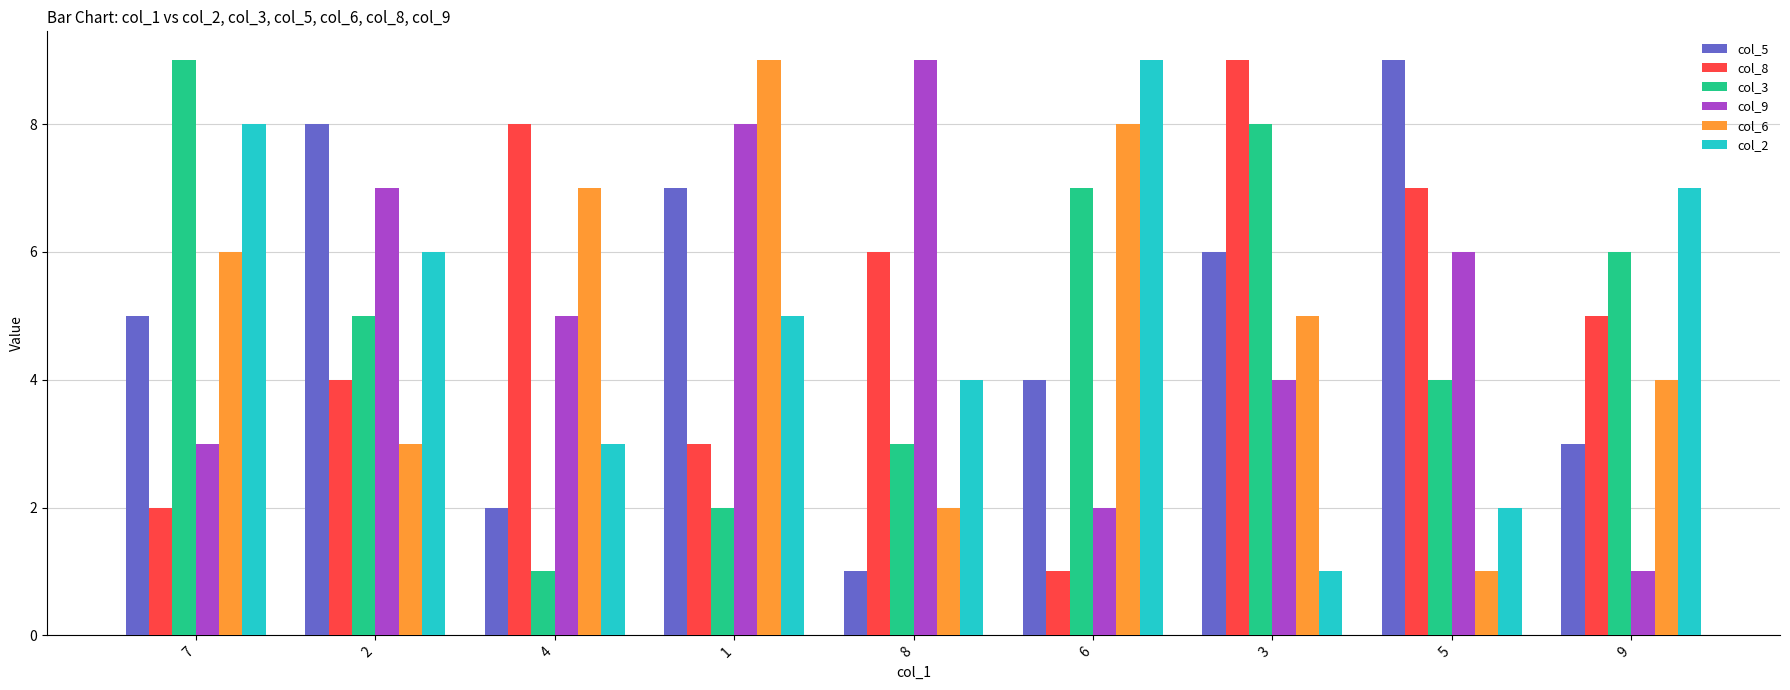

Is the value of col_9 at 6 greater than the value of col_6 at 5?

Yes